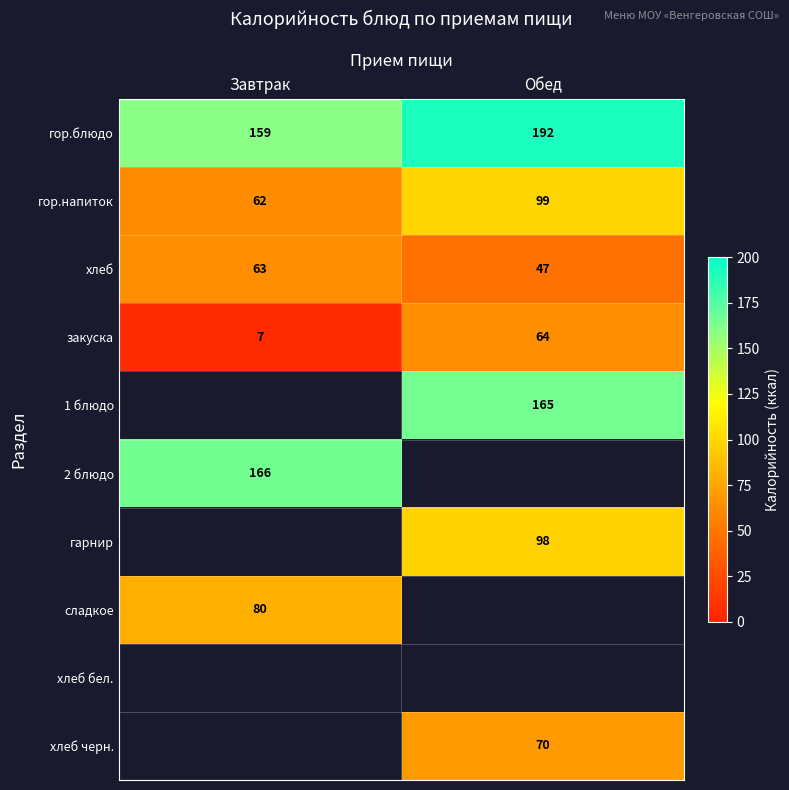

List the labels in order of гор.блюдо value, largest first.

Обед, Завтрак